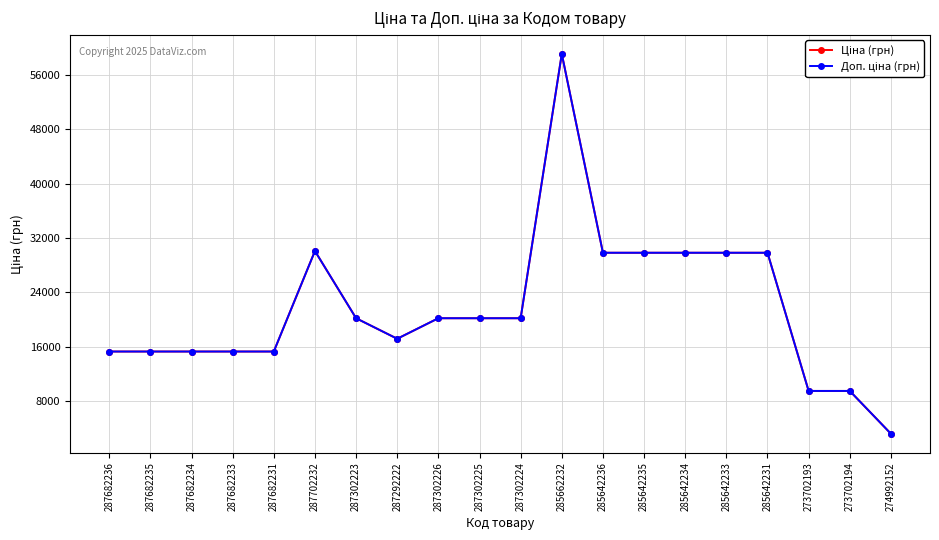

Count the number of data series in this chart.

2